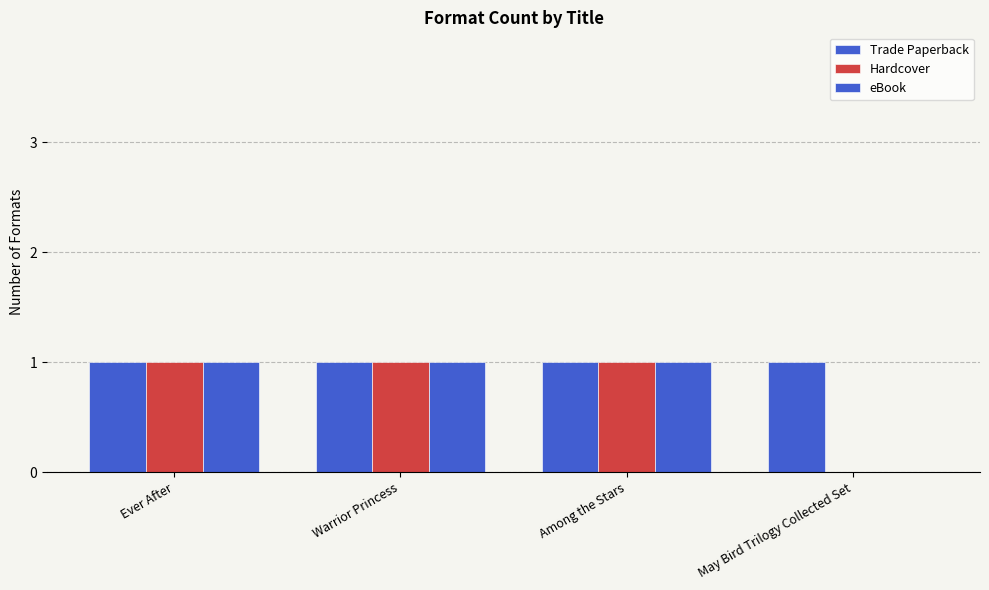

Reading left to right, transcribe all the data shown in this chart.

Trade Paperback: 1	1	1	1
Hardcover: 1	1	1	0
eBook: 1	1	1	0